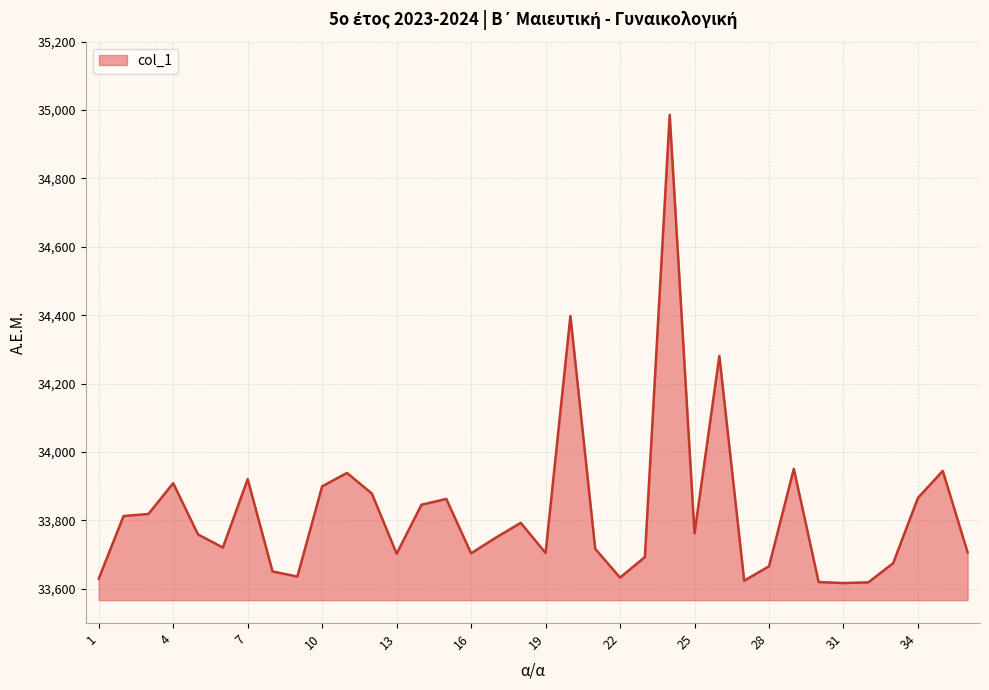

What is the greatest value displayed?

34986